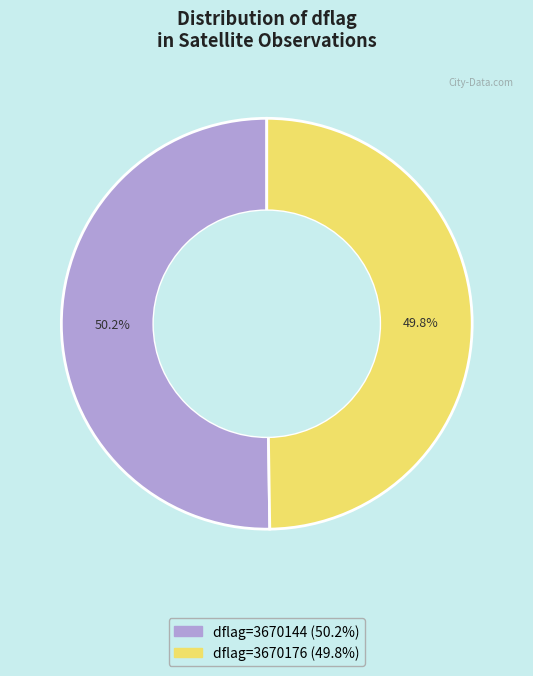

What is the ratio of the value at dflag=3670176 to the value at dflag=3670144?

1.0